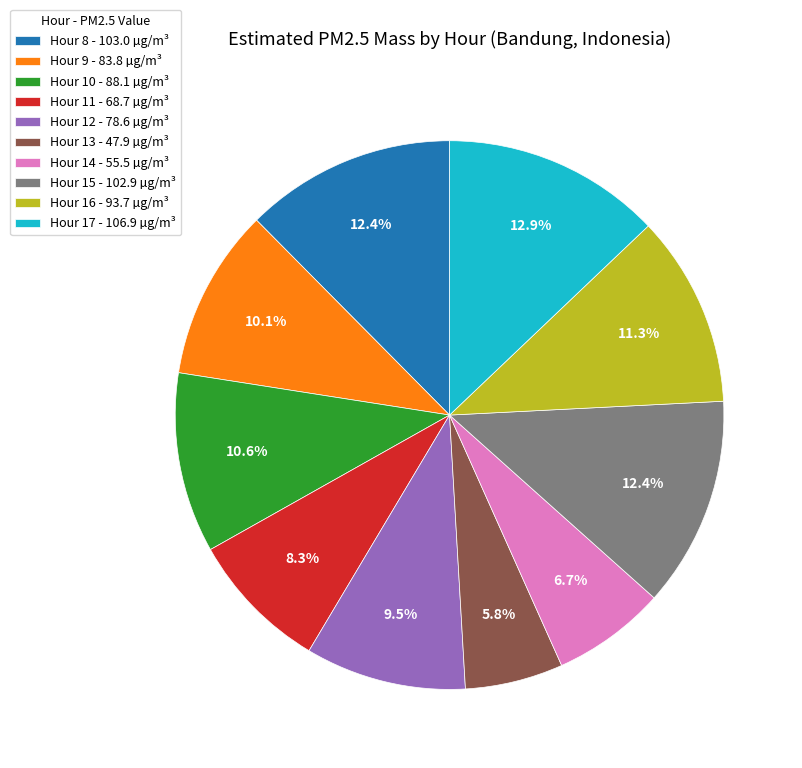

What is the ratio of the value at Hour 14 - 55.5 µg/m³ to the value at Hour 12 - 78.6 µg/m³?

0.7